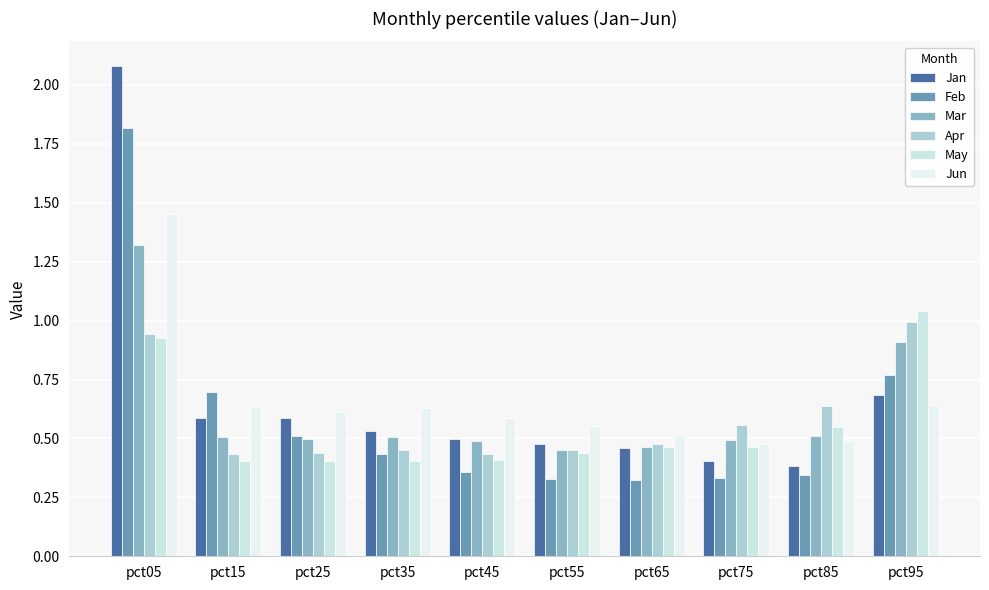

What is the value of the Mar bar at the 1st from the left?

1.3